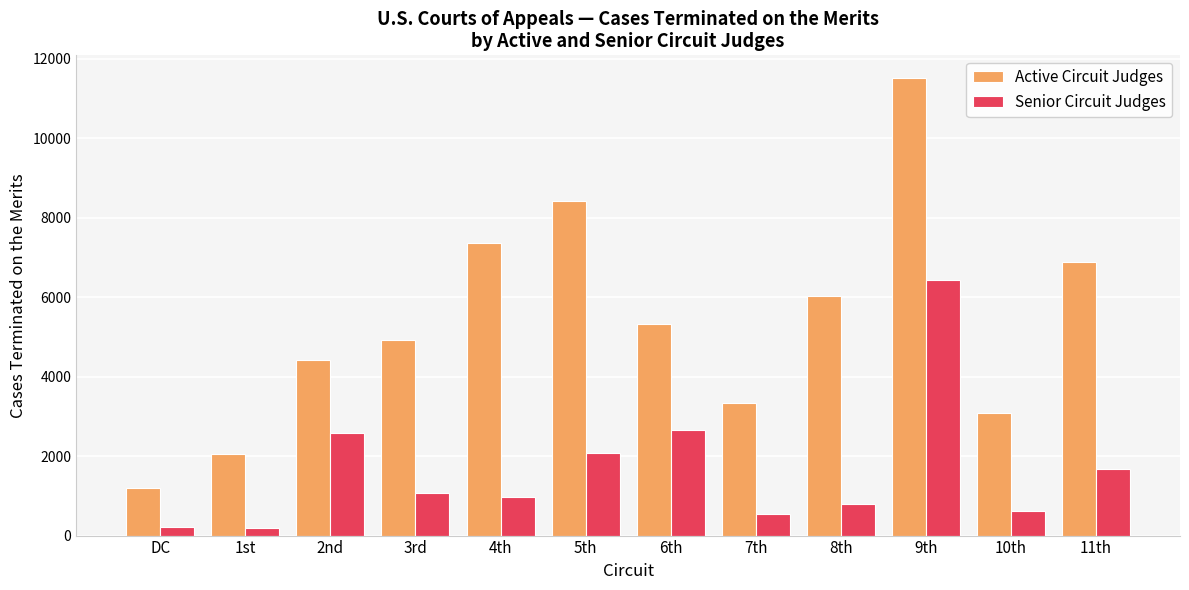

What is the difference between the highest and lowest values at 6th?

2675